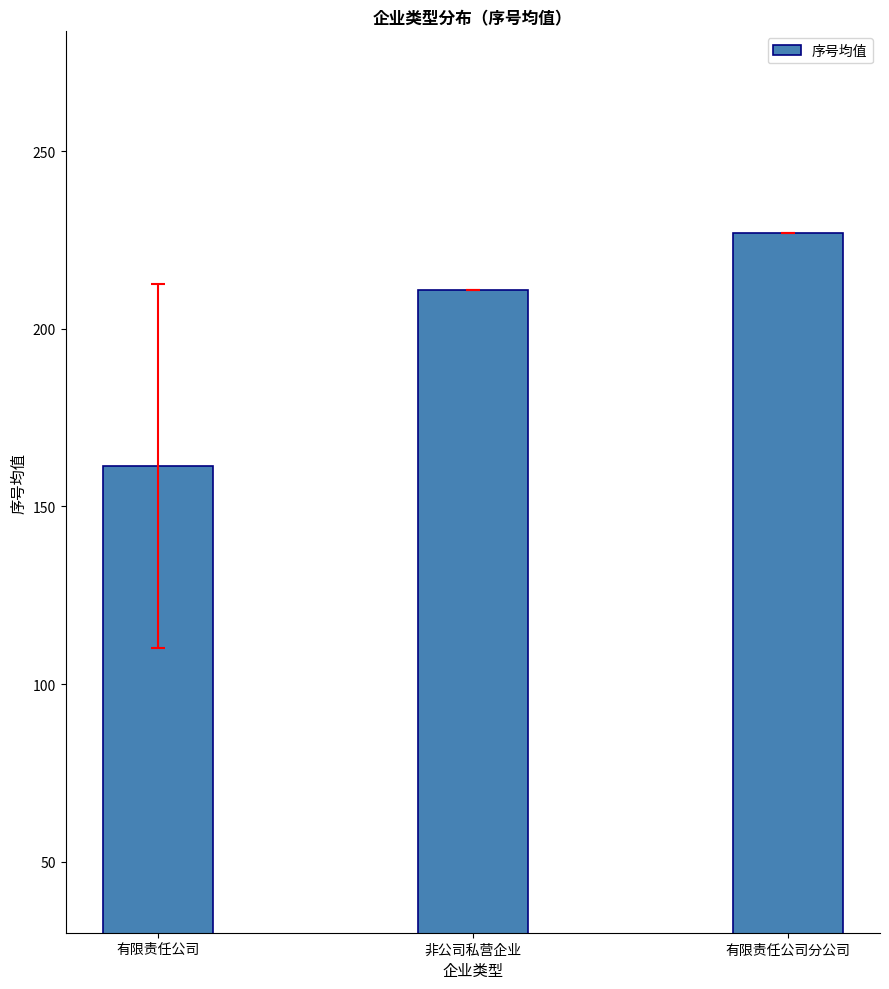

Between 非公司私营企业 and 有限责任公司, which is larger?

非公司私营企业